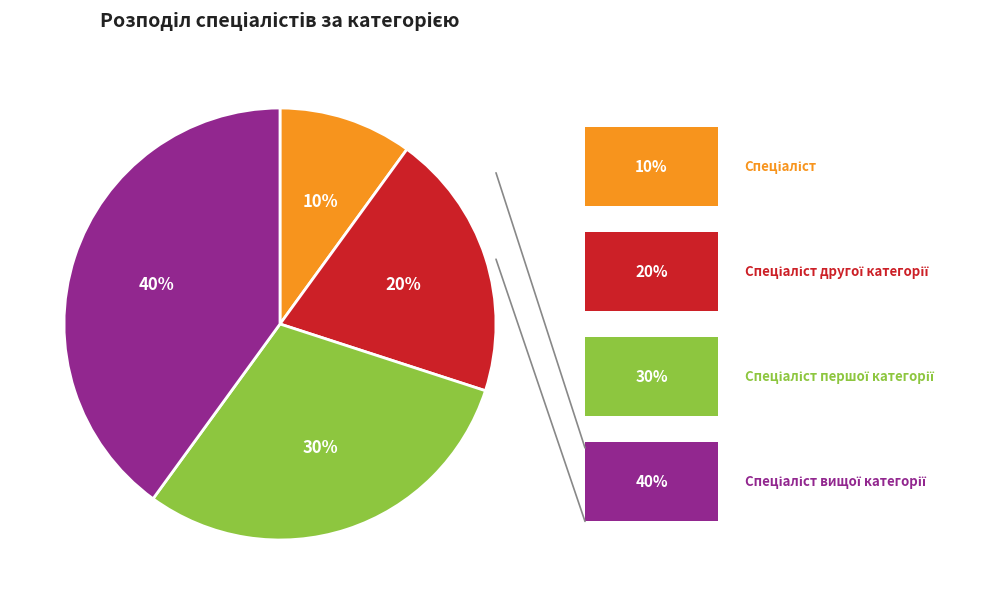

Is there a majority slice in this chart?

No